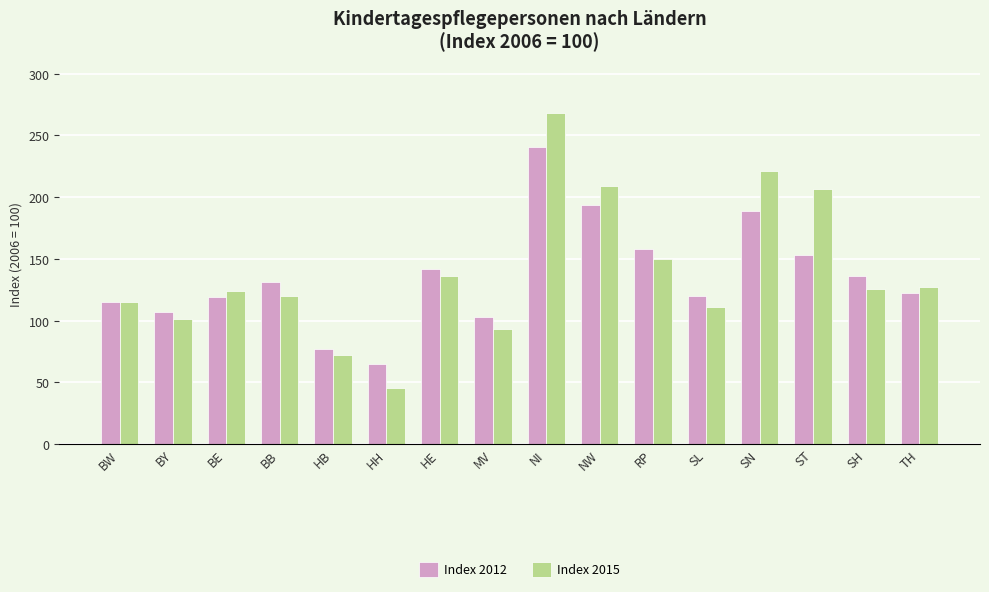

What is the difference between the second highest and minimum values in the Index 2012 series?

129